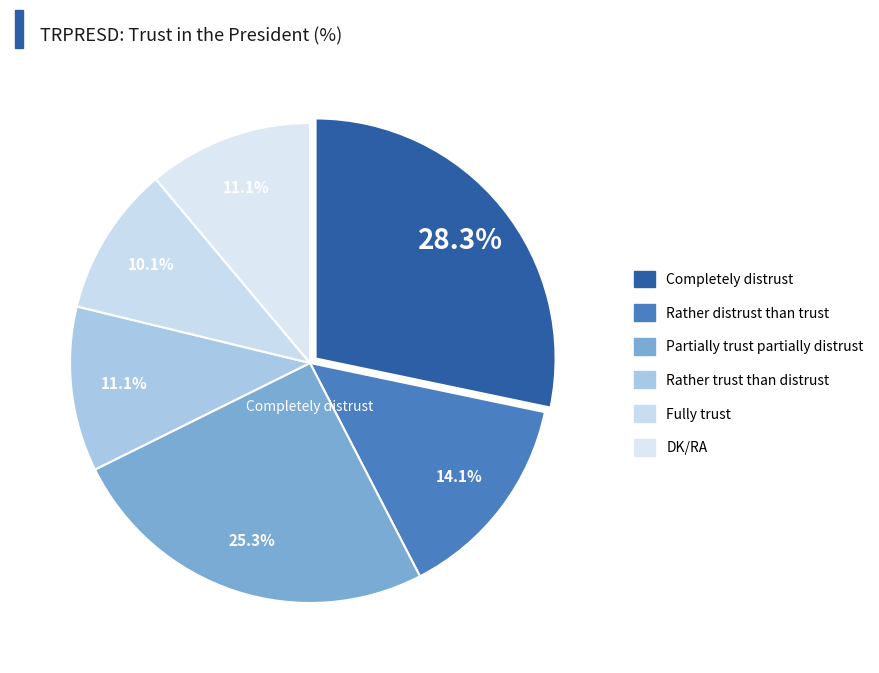

Is there a majority slice in this chart?

No